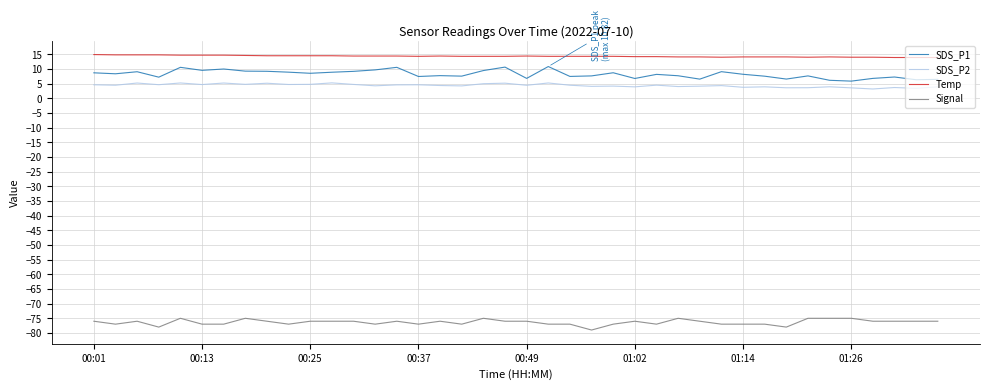

What is the difference between the maximum and minimum values in the SDS_P1 series?

5.0